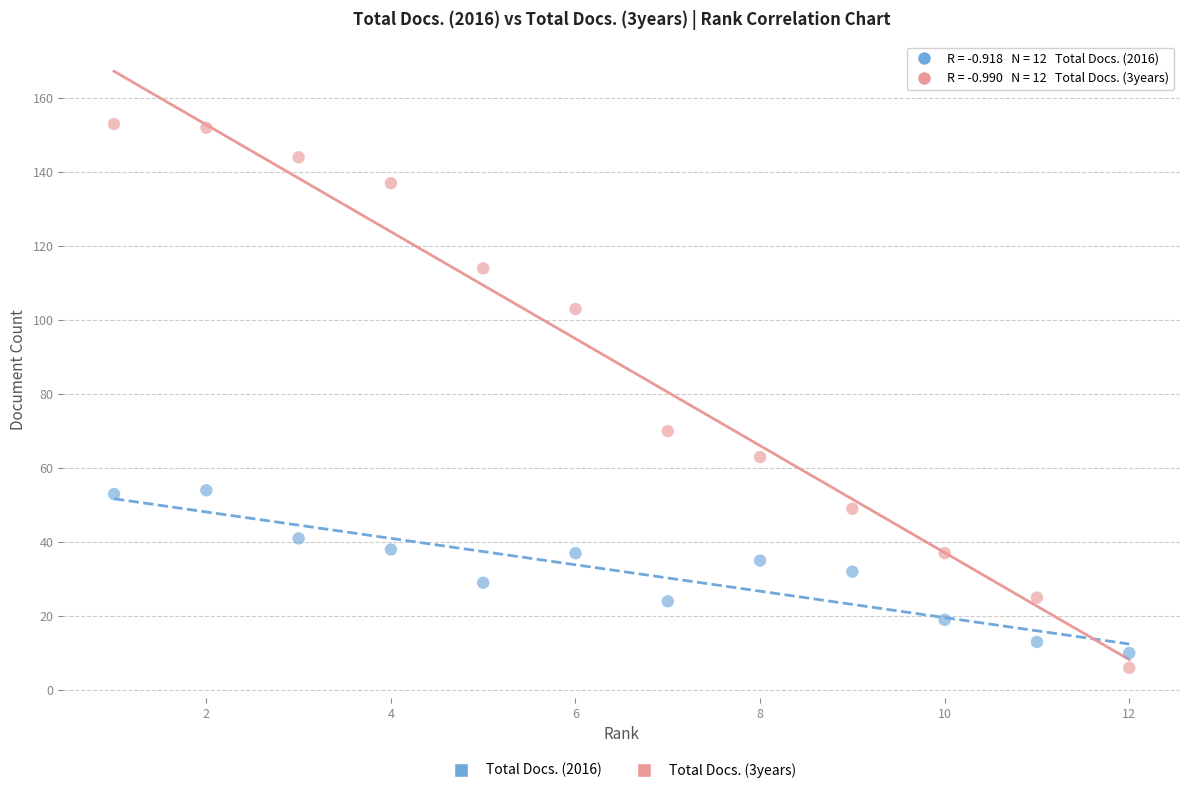

Which series reaches the maximum Y coordinate?

Total Docs. (3years)